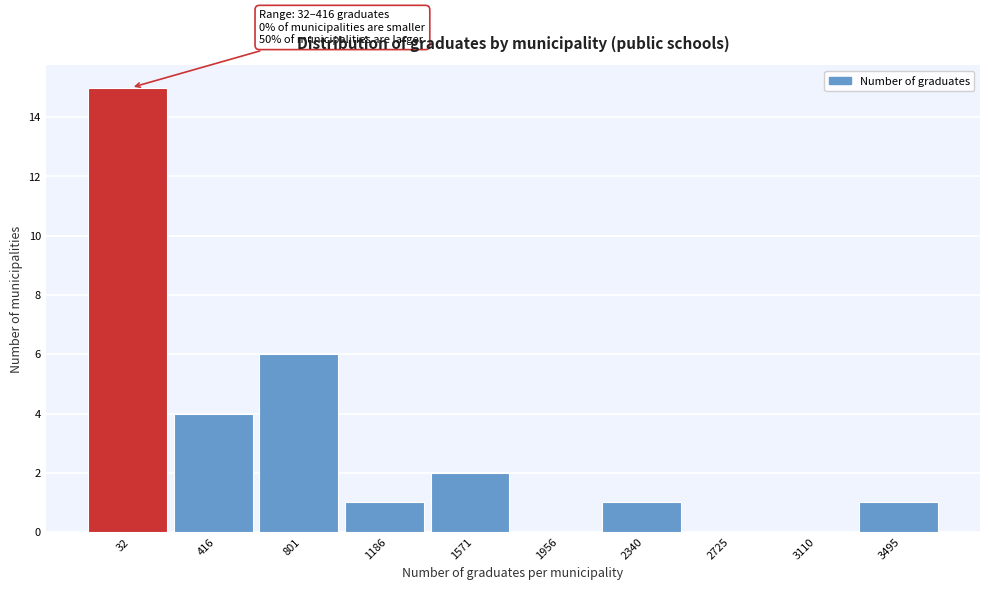

Reading left to right, extract all data points from this chart.

32=15	416=4	801=6	1186=1	1571=2	1956=0	2340=1	2725=0	3110=0	3495=1